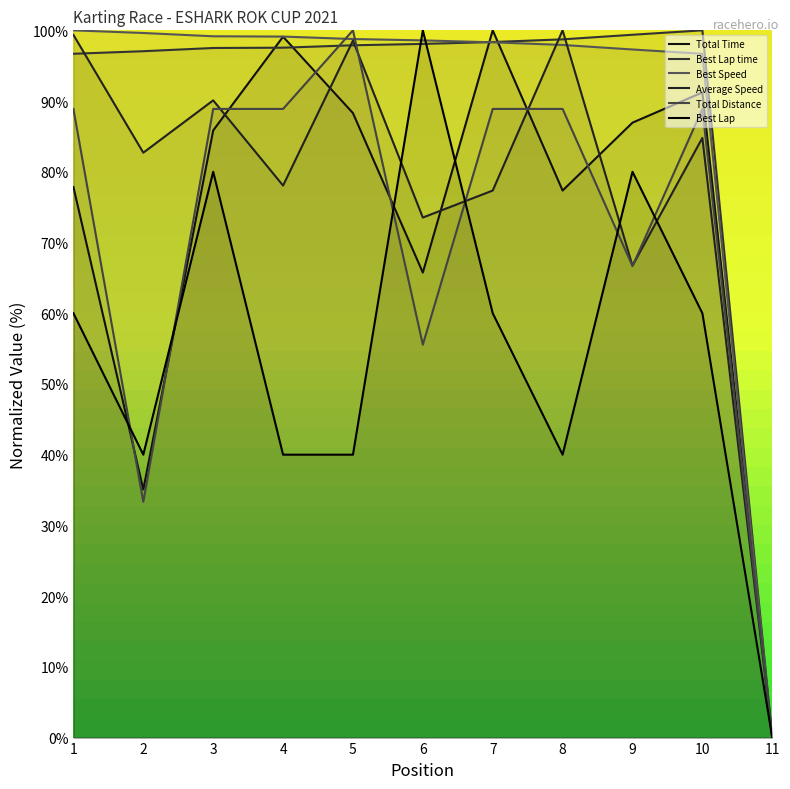

Rank the series by their maximum value, from highest to lowest.

Total Time, Best Lap time, Best Speed, Average Speed, Total Distance, Best Lap